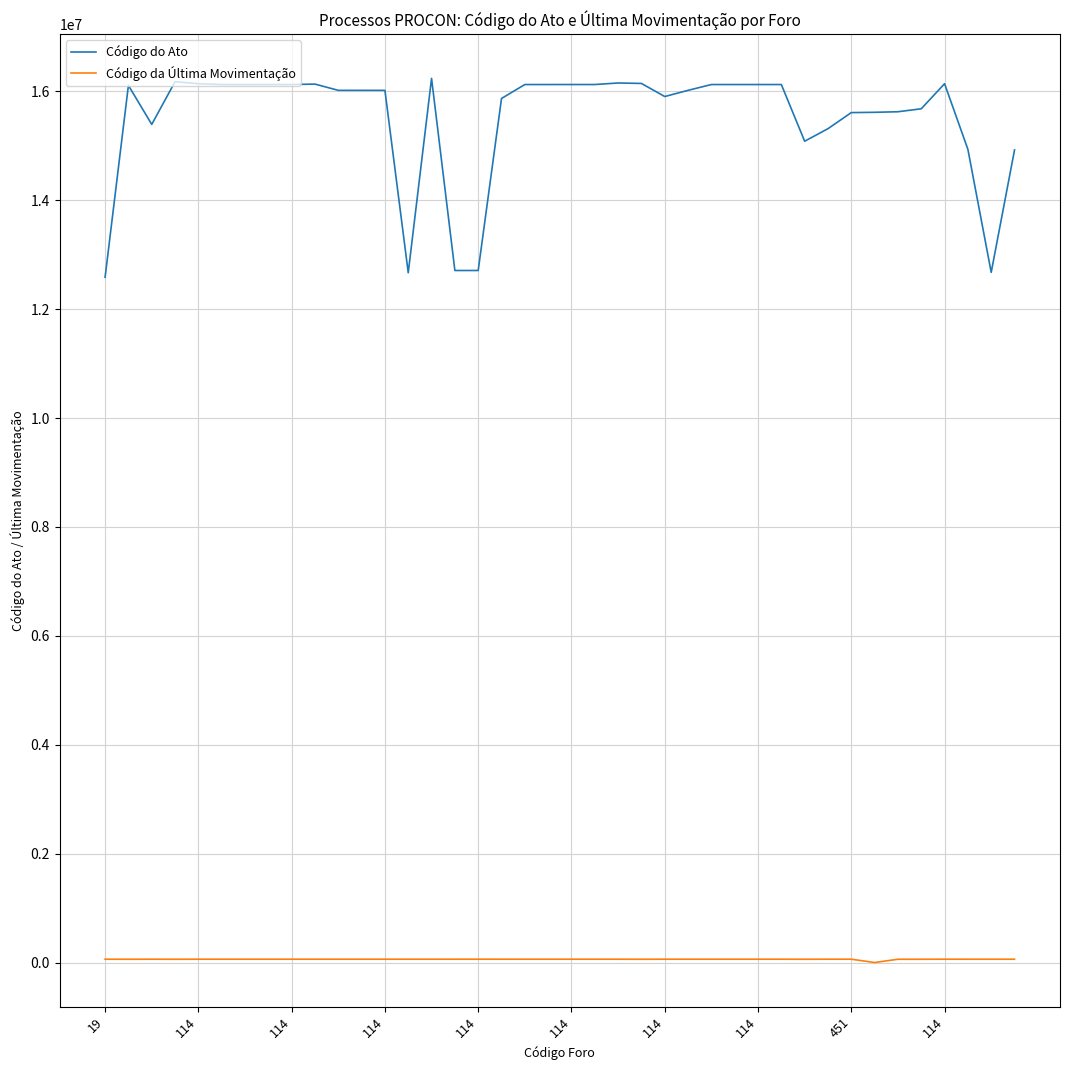

True or false: Código do Ato and Código da Última Movimentação intersect in this chart.

False